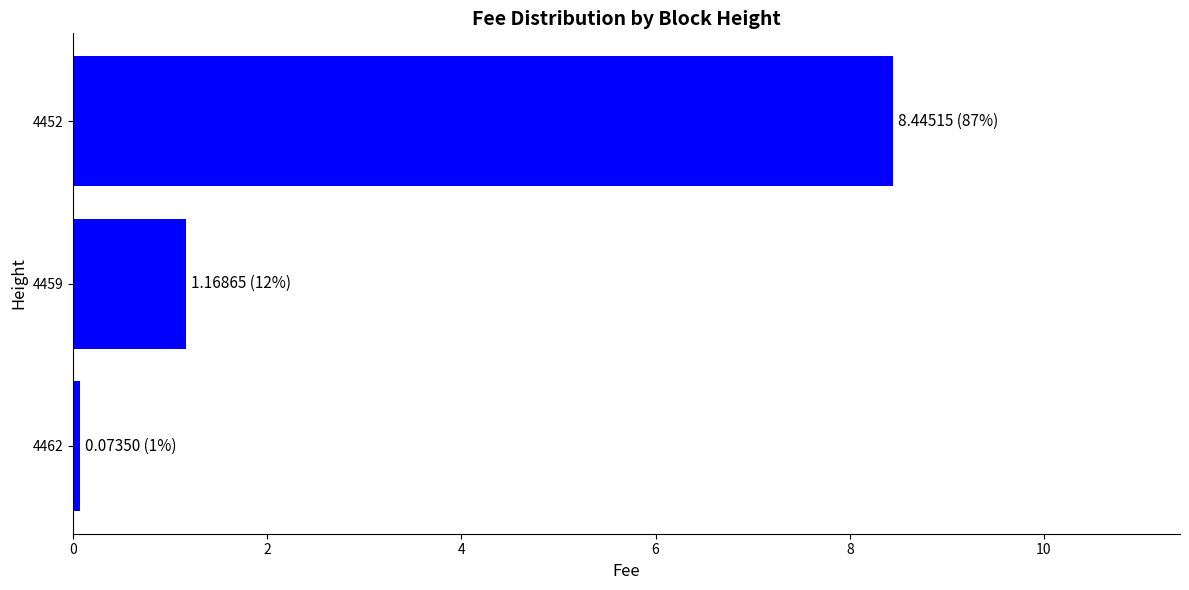

List the labels in order of value, largest first.

4452, 4459, 4462